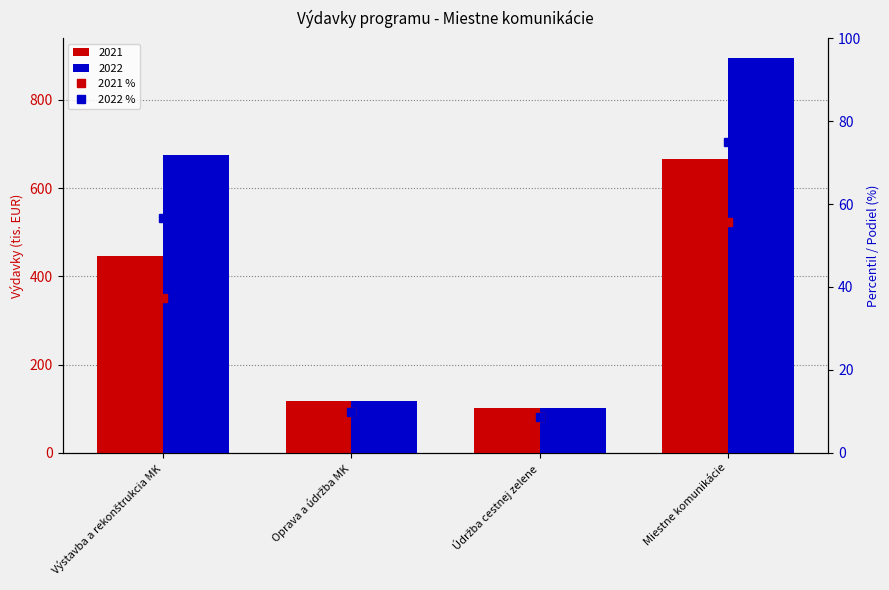

What is the difference between the second highest and minimum values in the 2022 % series?

47.9